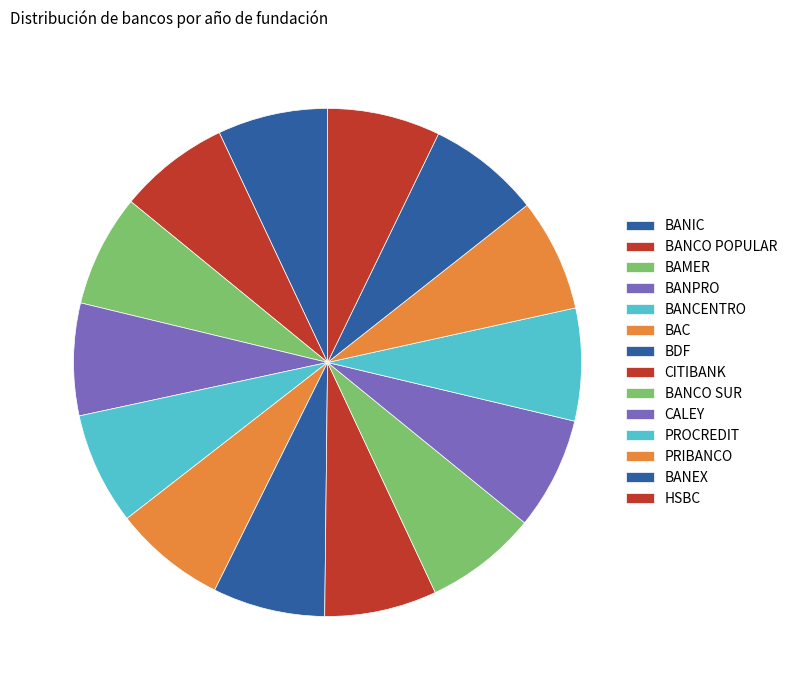

What percentage is the BAC slice, to the nearest percent?

7%